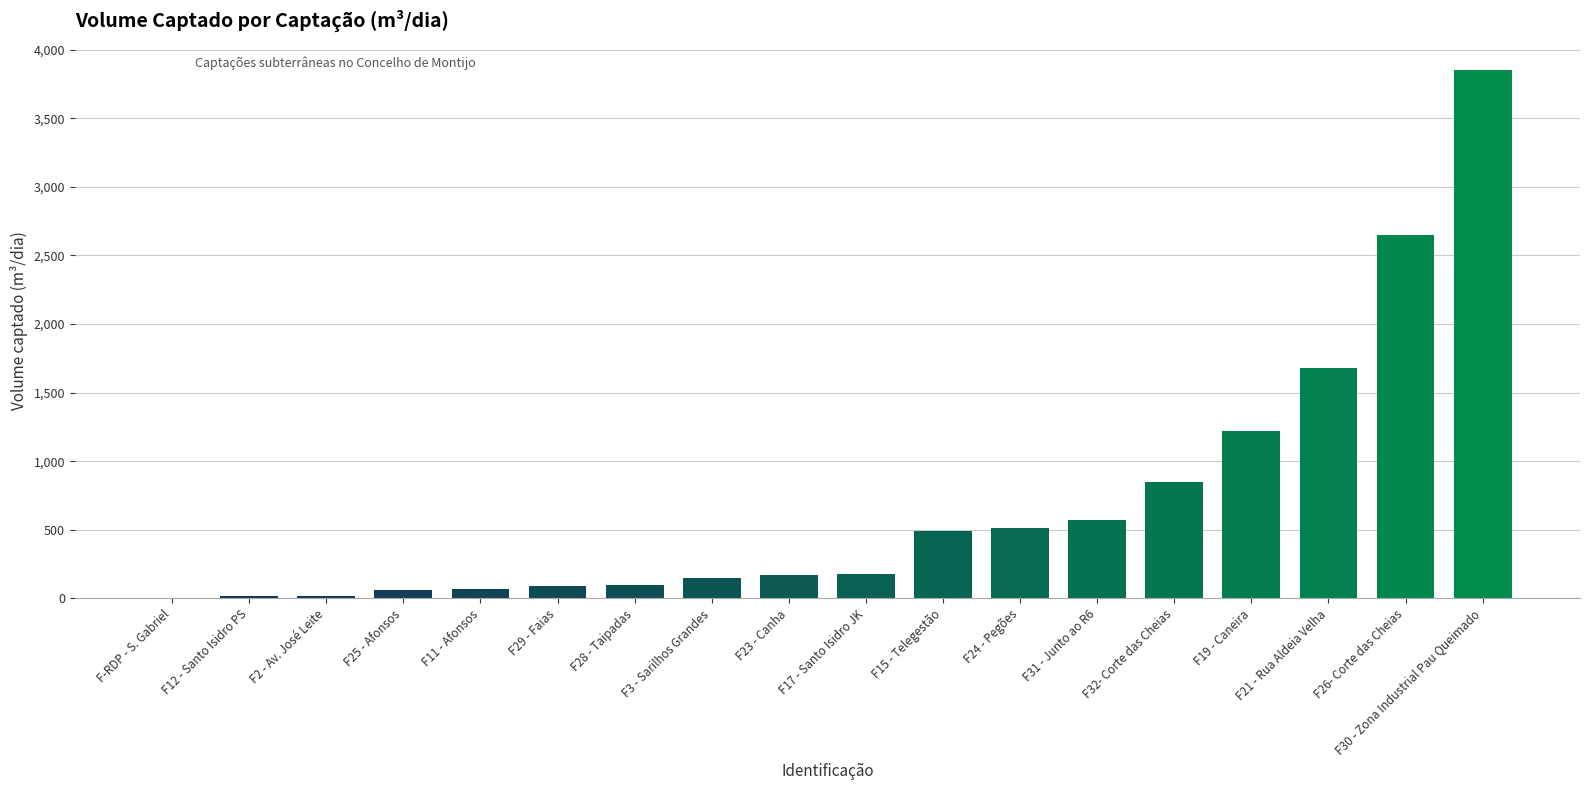

Is it true that the value at F19 - Caneira is 1218?

True